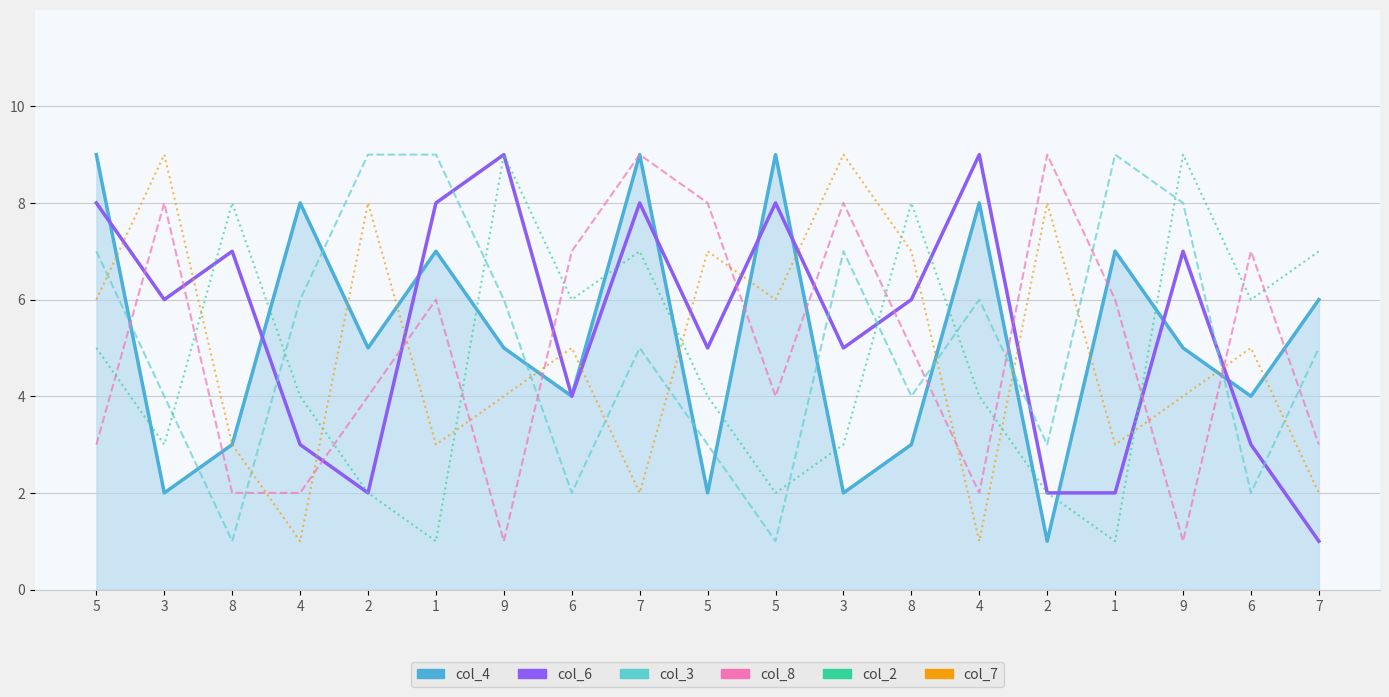

What is the difference between the maximum and minimum values in the col_4_line series?

8